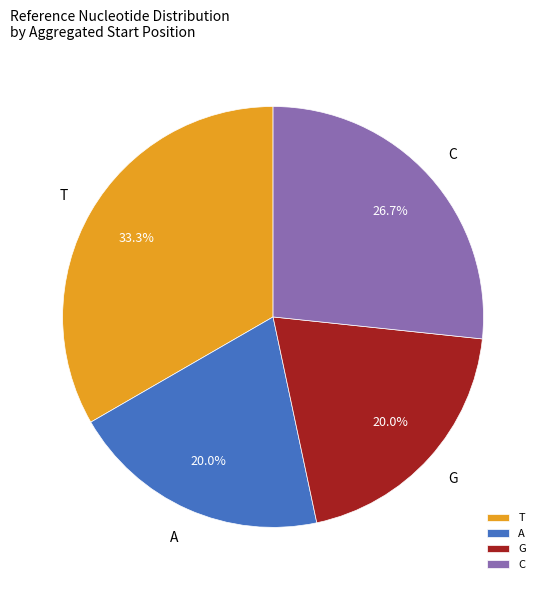

What portion of the pie excludes T?

66.7%